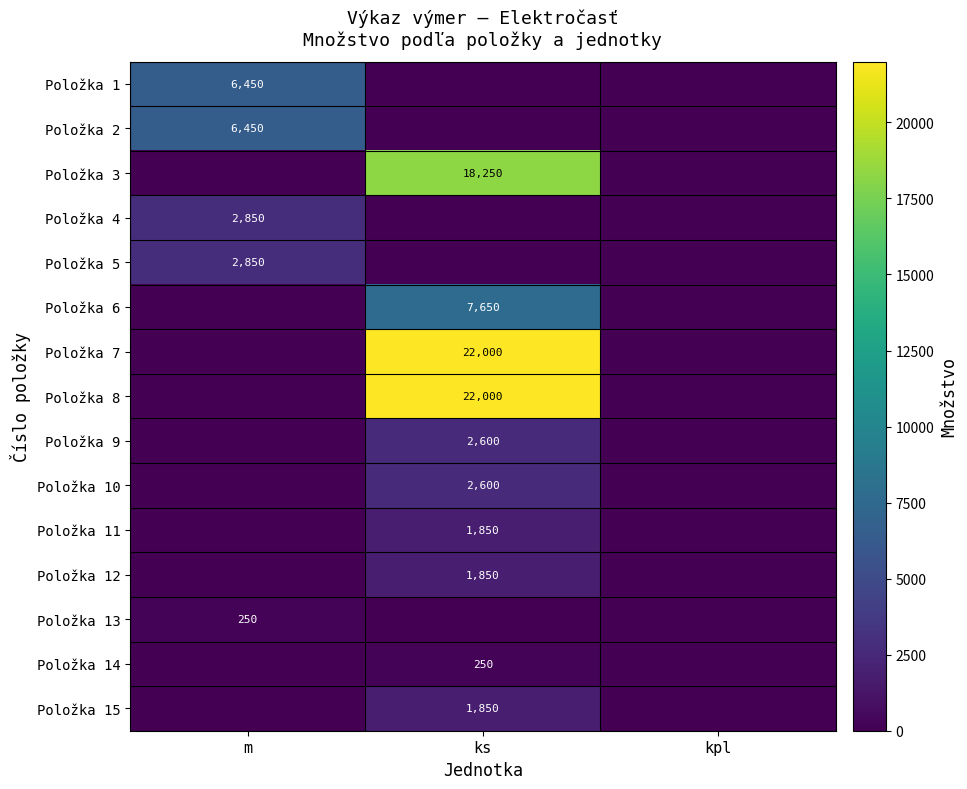

The value of Položka 12 at ks is 1850. True or false?

True